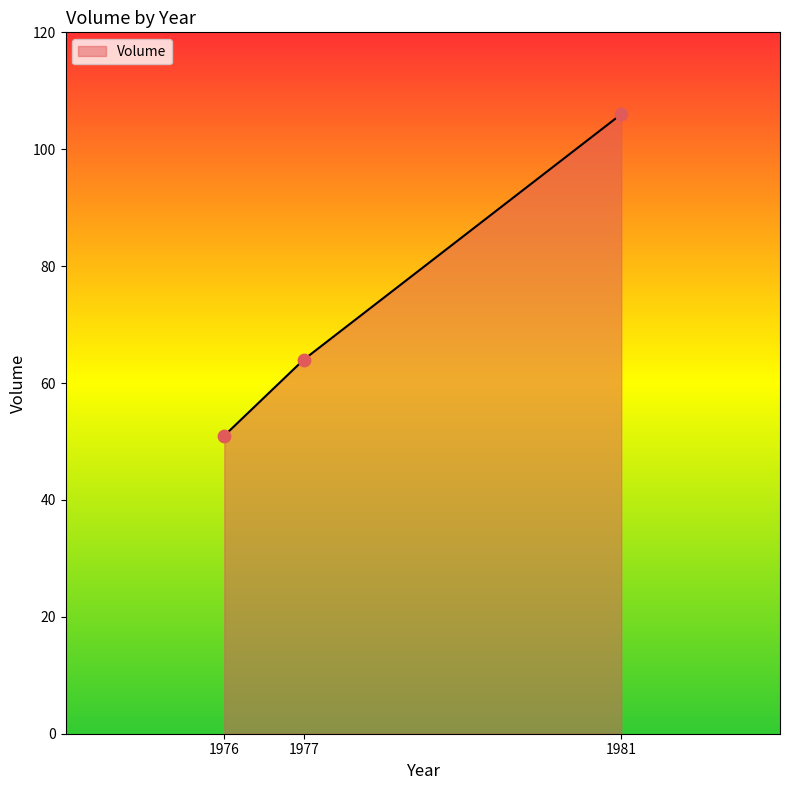

Between 1977 and 1976, which is larger?

1977